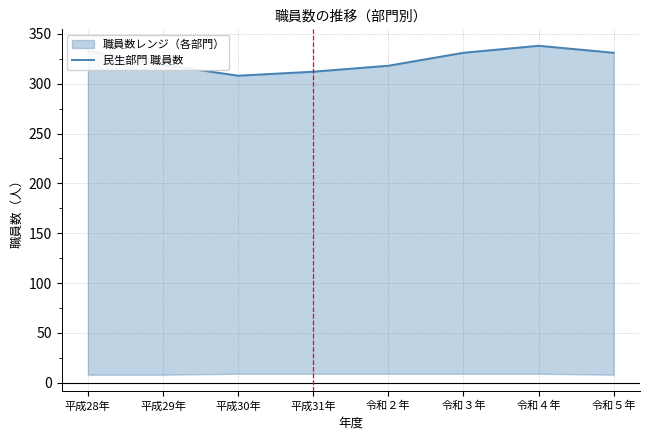

At which label is the value closest to 323?

平成29年